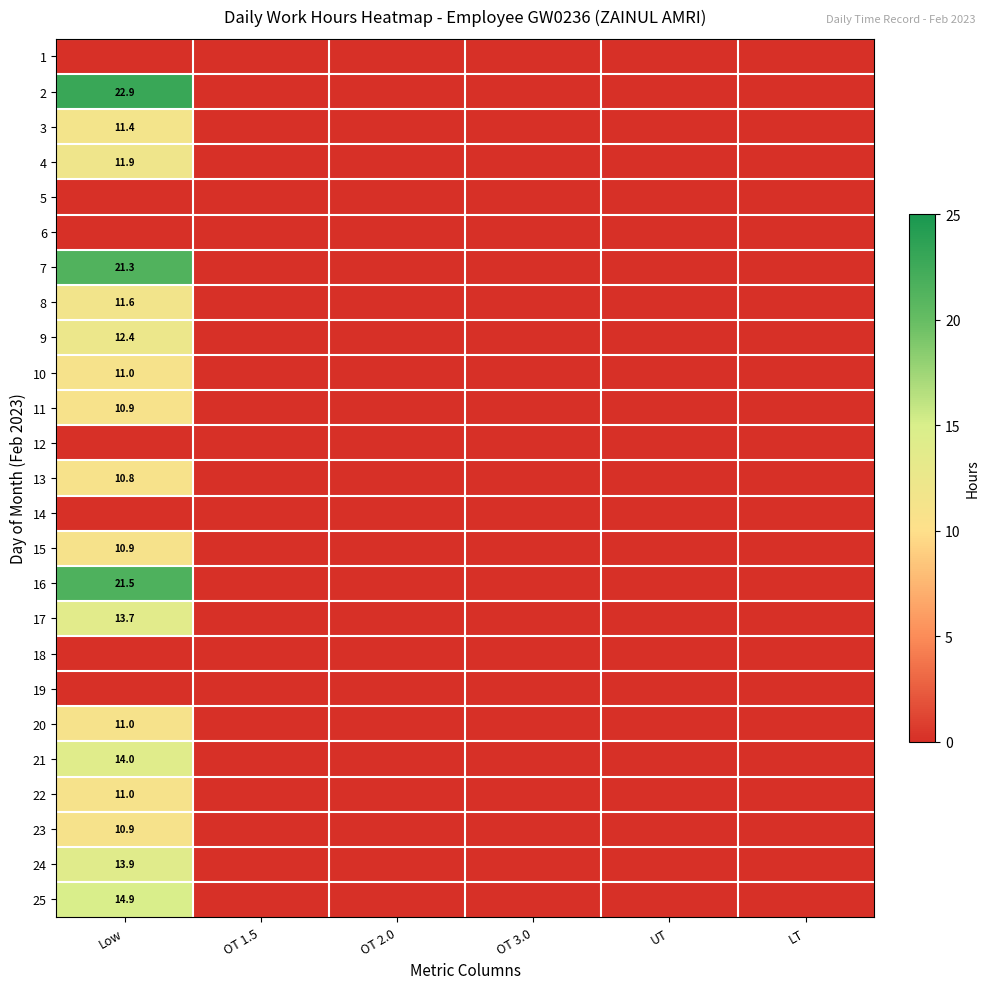

How many data points in 11 are above 0?

1